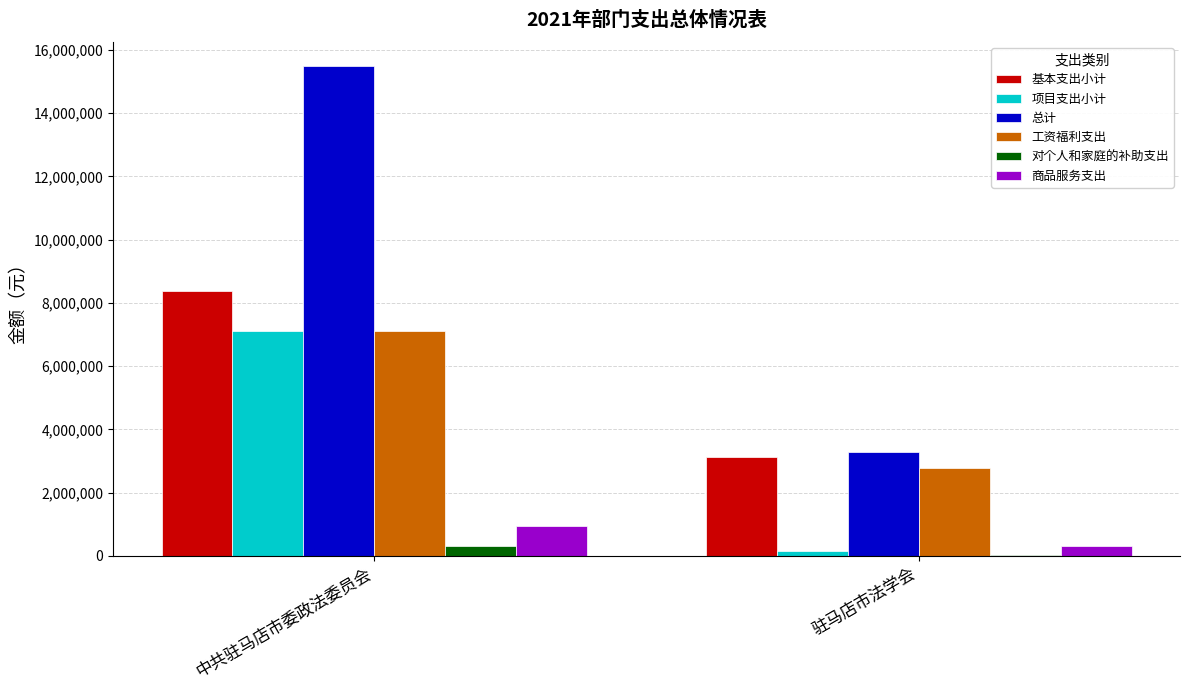

Reading left to right, list all the values displayed in this chart.

基本支出小计: 8371154	3126769
项目支出小计: 7106200	150000
总计: 15477354	3276769
工资福利支出: 7116450	2785755
对个人和家庭的补助支出: 325169	27767
商品服务支出: 929535	313247